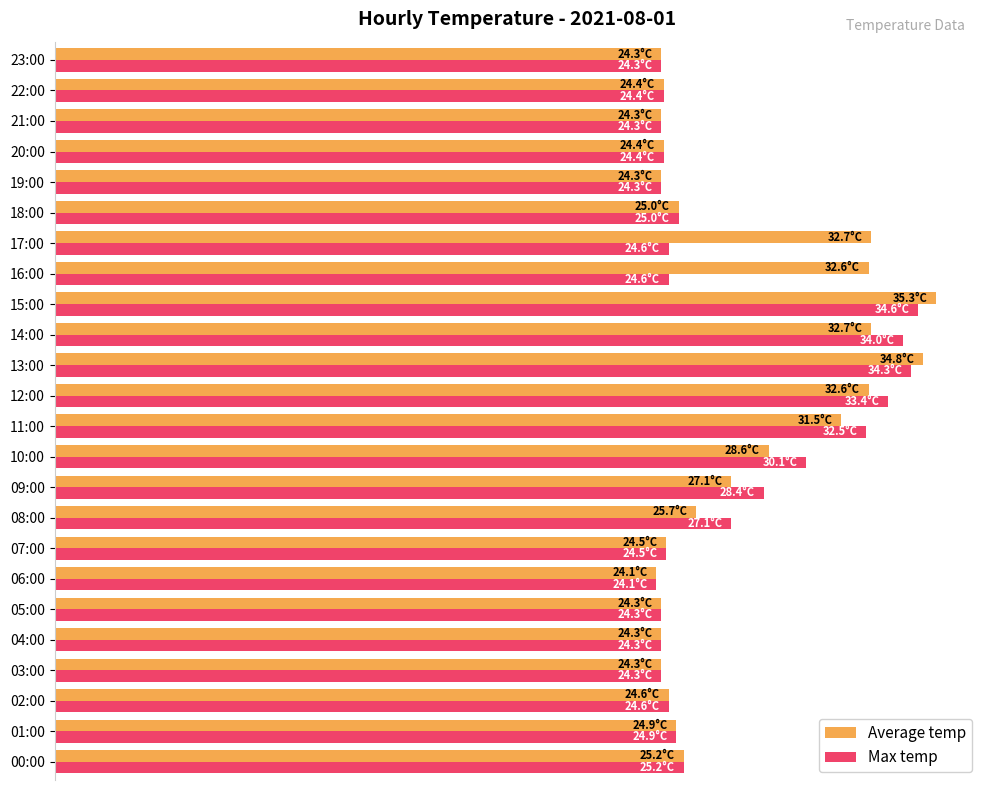

What is the label of the 9th bar from the right?

15:00